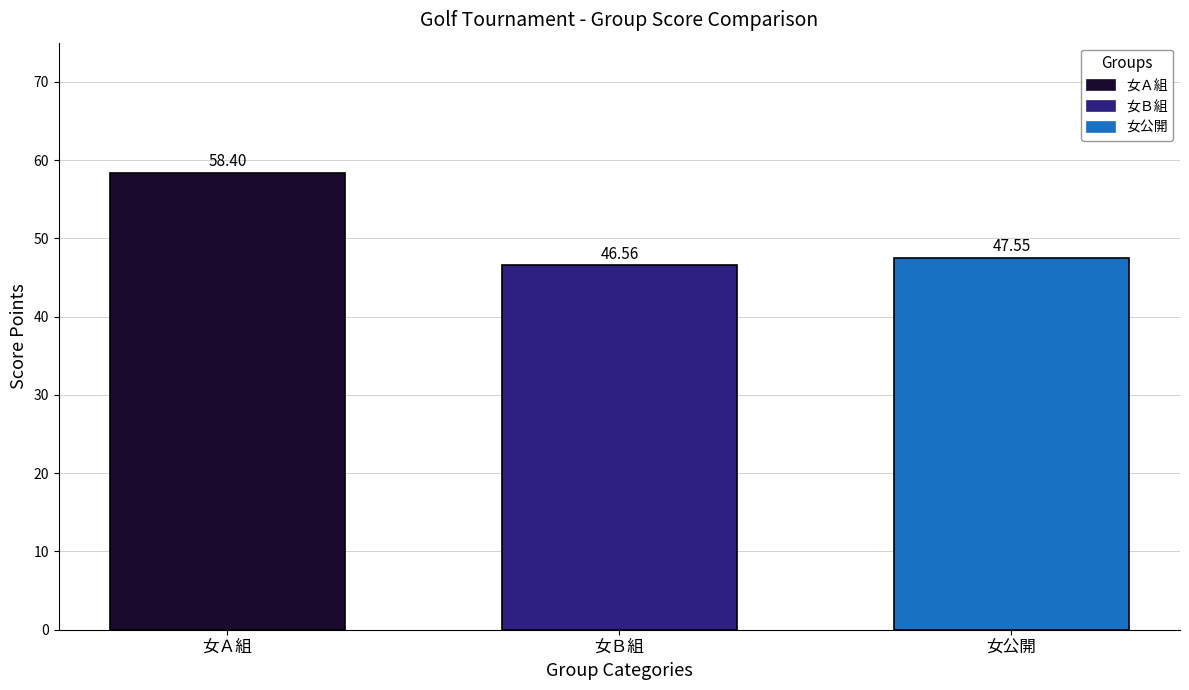

List the labels in order of value, largest first.

女Ａ組, 女公開, 女Ｂ組